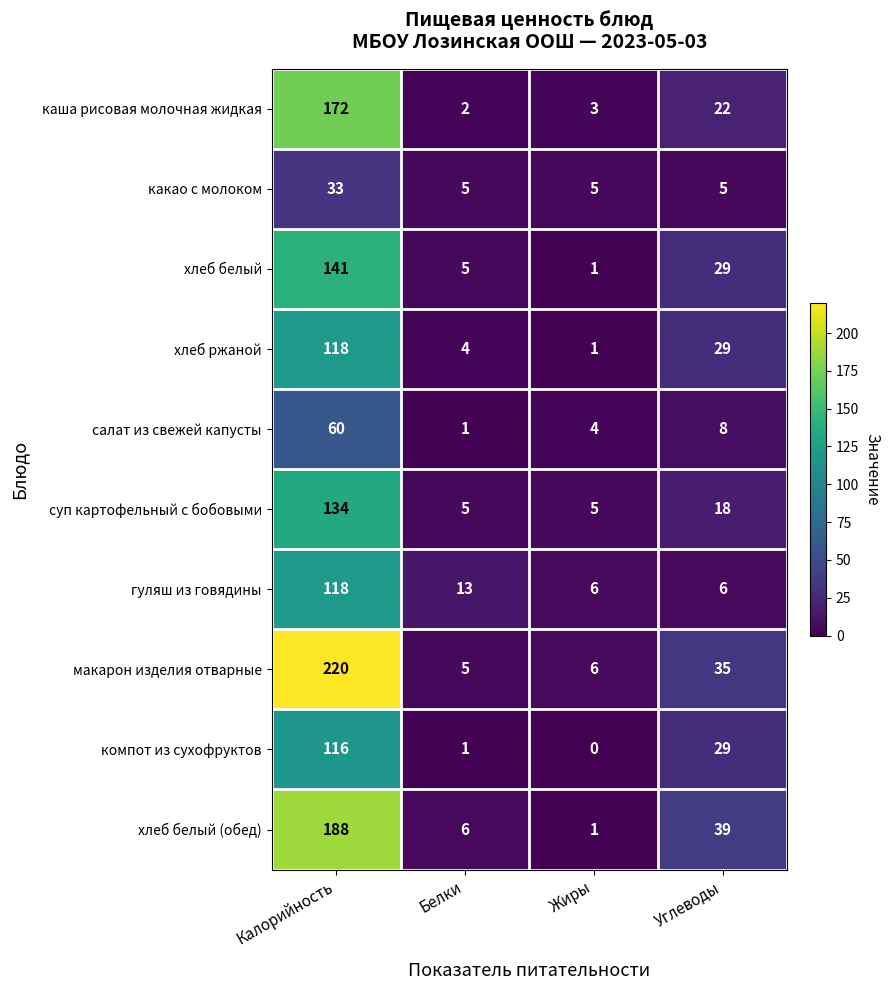

Which category has the highest value in the хлеб белый series?

Калорийность